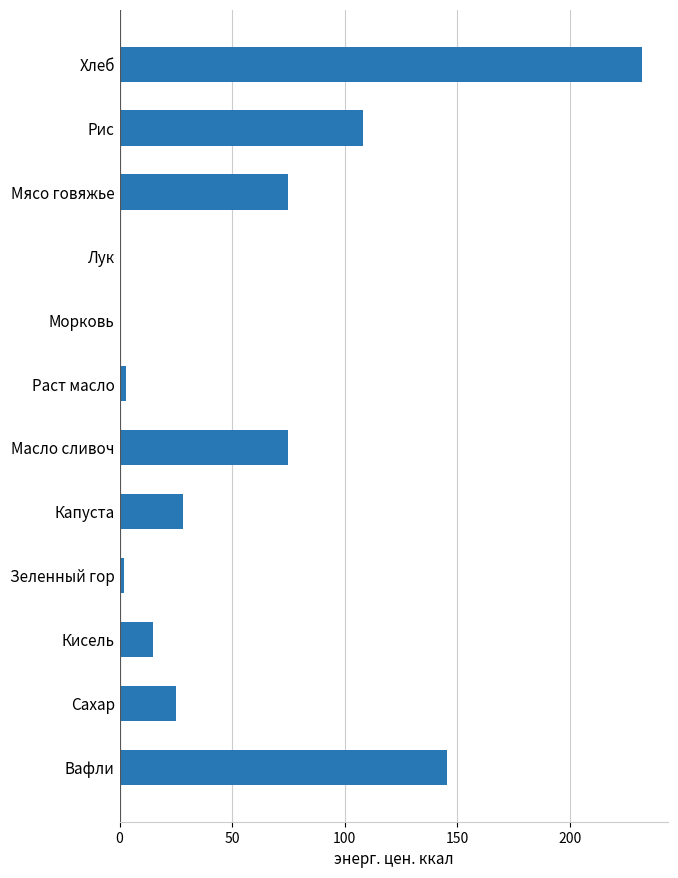

The chart shows a value of 108.0 at Рис. True or false?

True